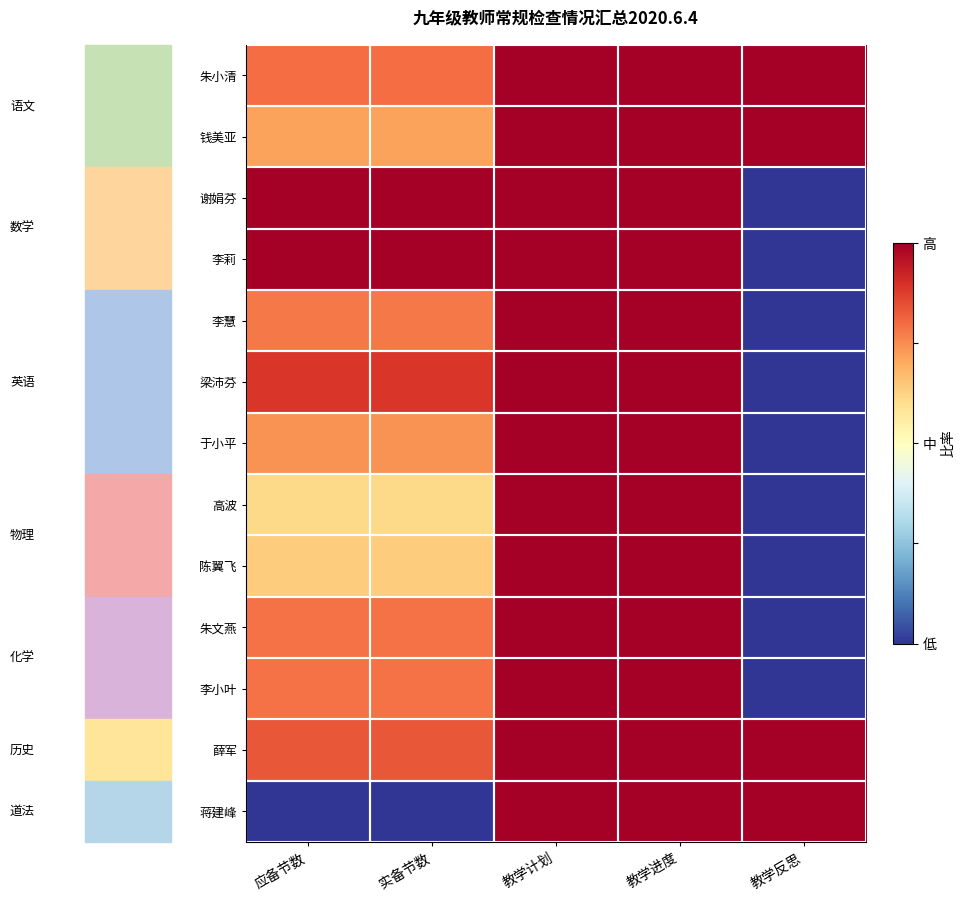

Which has a higher value, 教学计划 or 实备节数?

教学计划